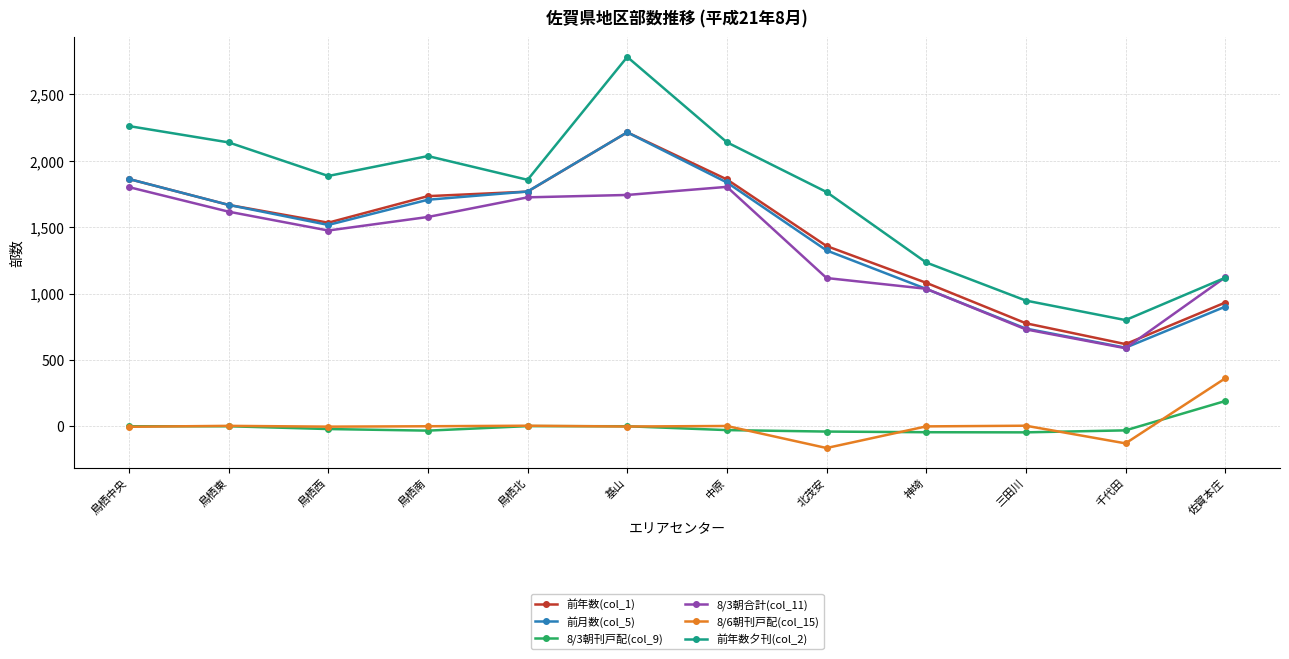

What is the difference between the highest and lowest values at 佐賀本庄?

932